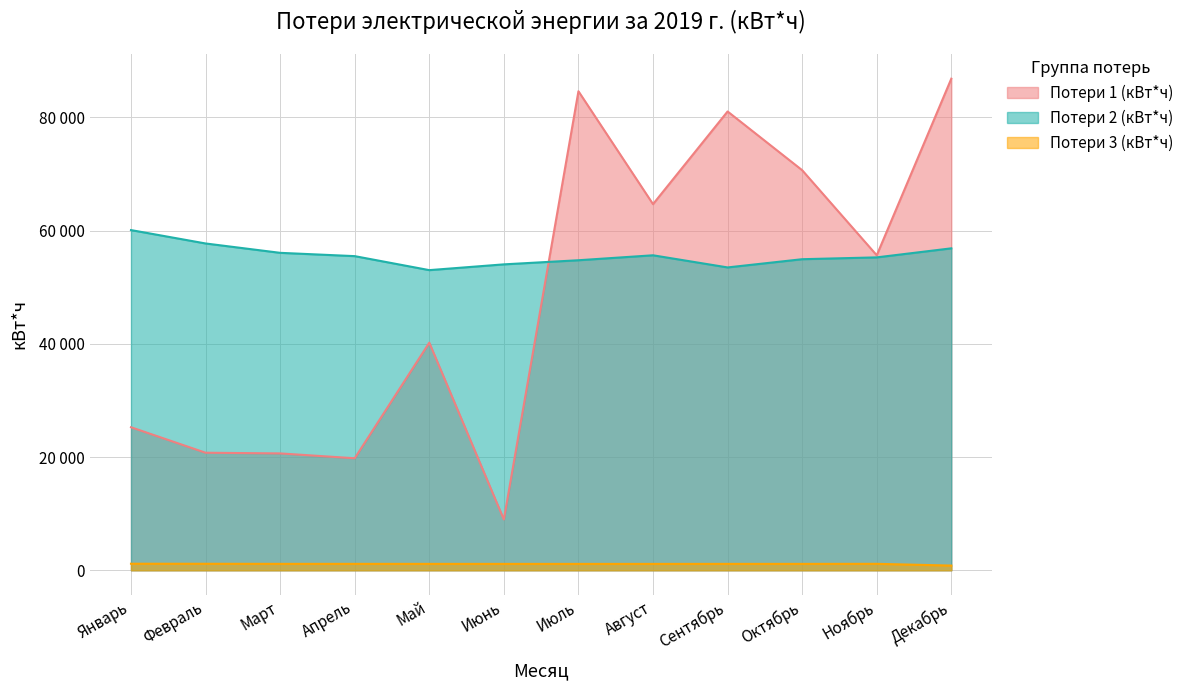

At which category does Потери 3 (кВт*ч) reach its first local valley?

Июль